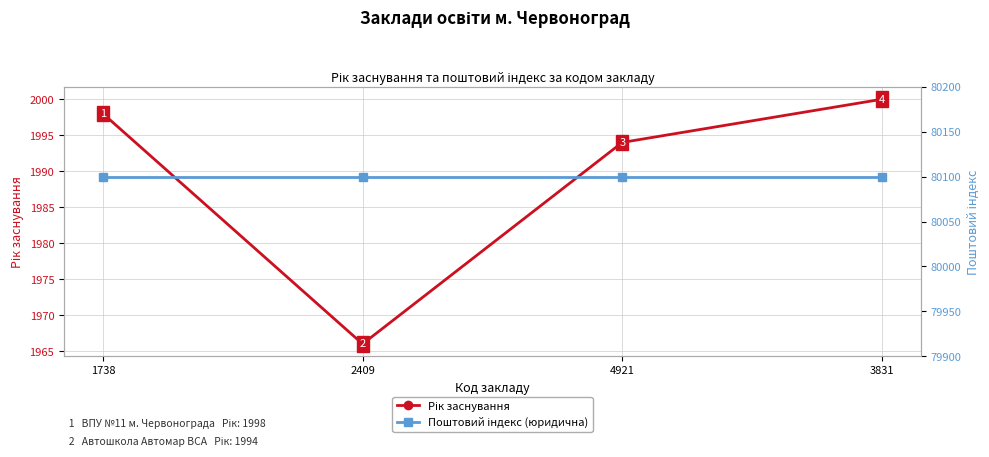

True or false: Рік заснування has a value of 1994 at 4921.

True